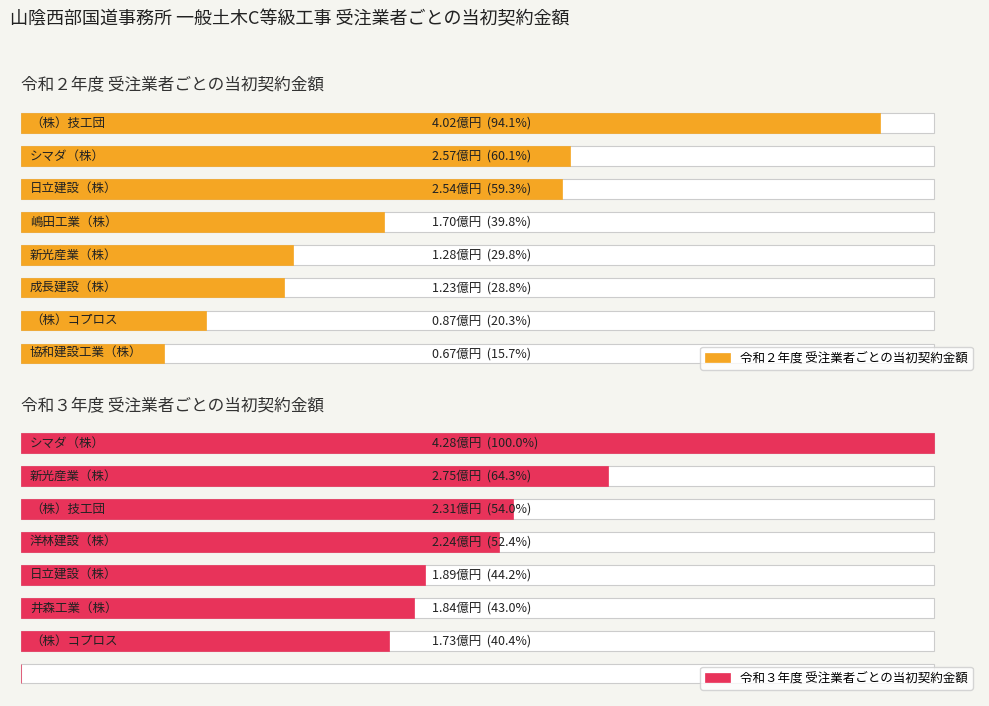

What is the highest value of the 令和３年度 受注業者ごとの当初契約金額 series?

427669000